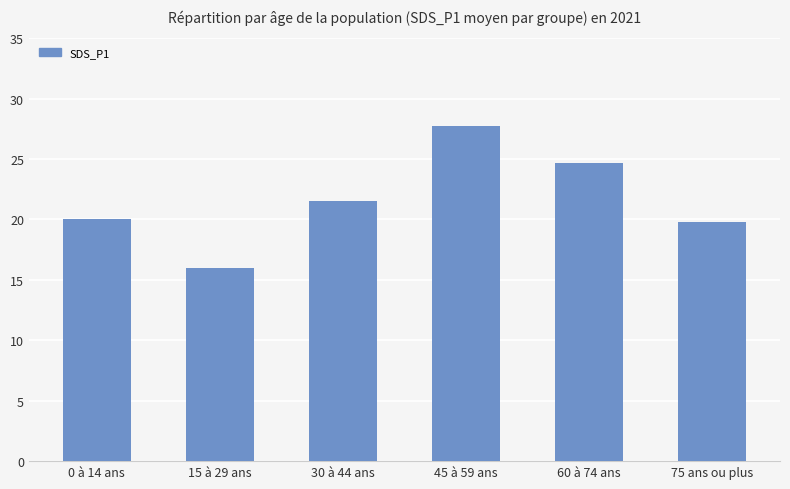

What is the difference between the maximum and minimum values?

11.8